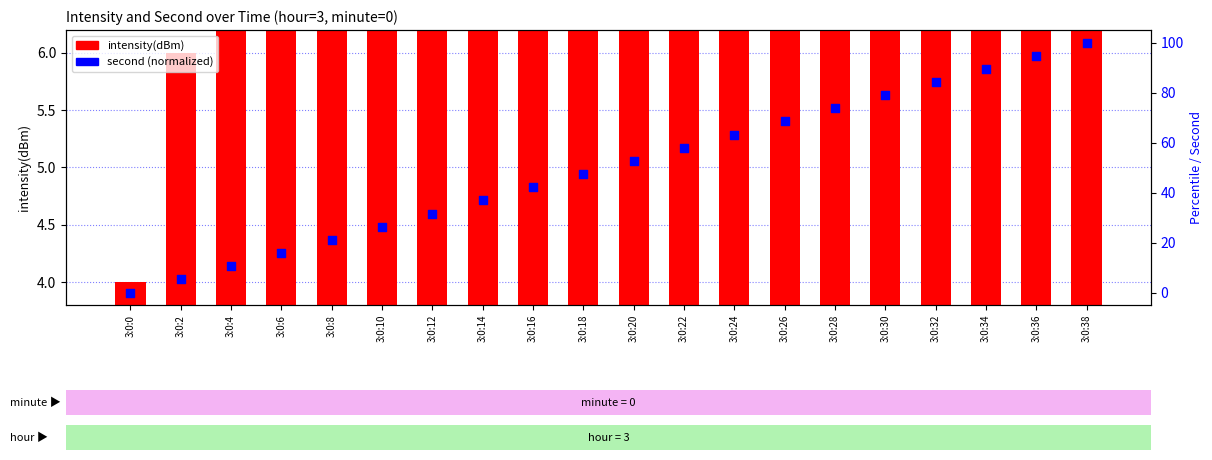

Is the value of intensity(dBm) at 3:0:38 greater than the value of second (normalized) at 3:0:14?

Yes